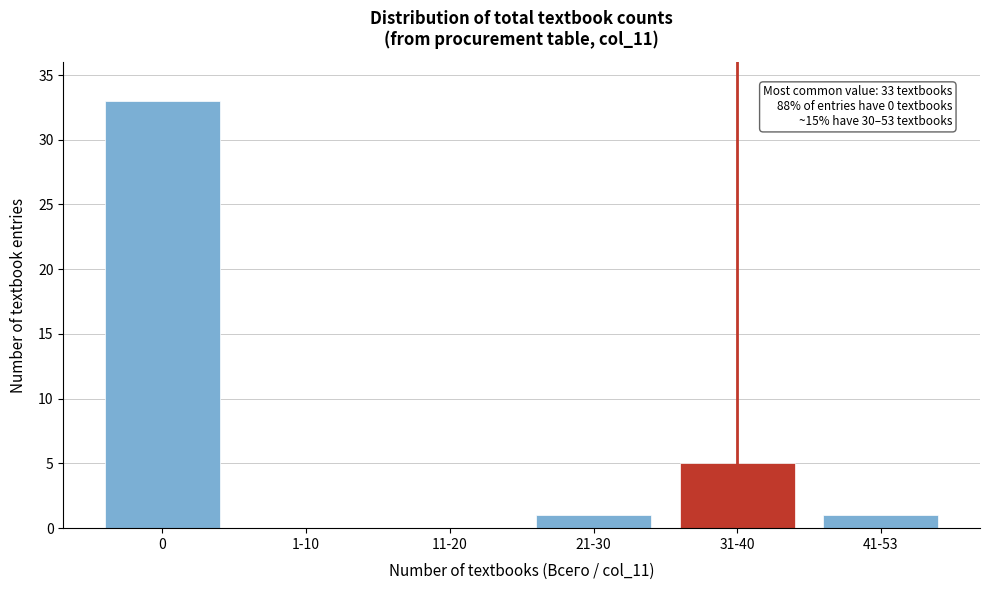

Reading right to left, list all the values displayed in this chart.

41-53=1	31-40=5	21-30=1	11-20=0	1-10=0	0=33